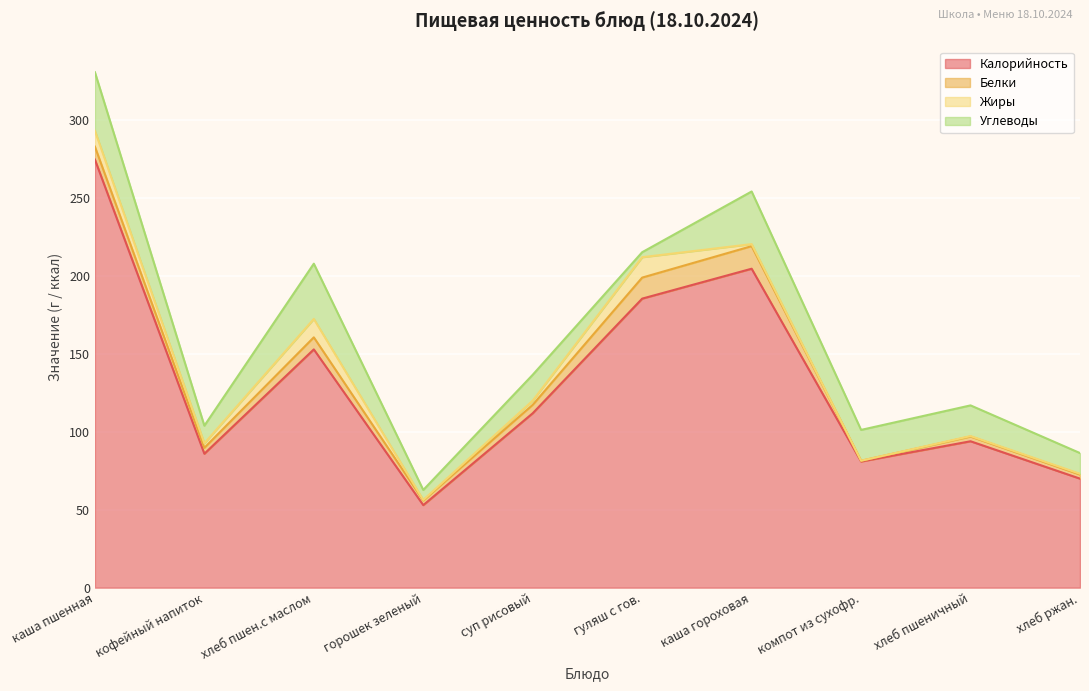

In Белки, how many points are lower than both neighbors (excluding endpoints)?

3